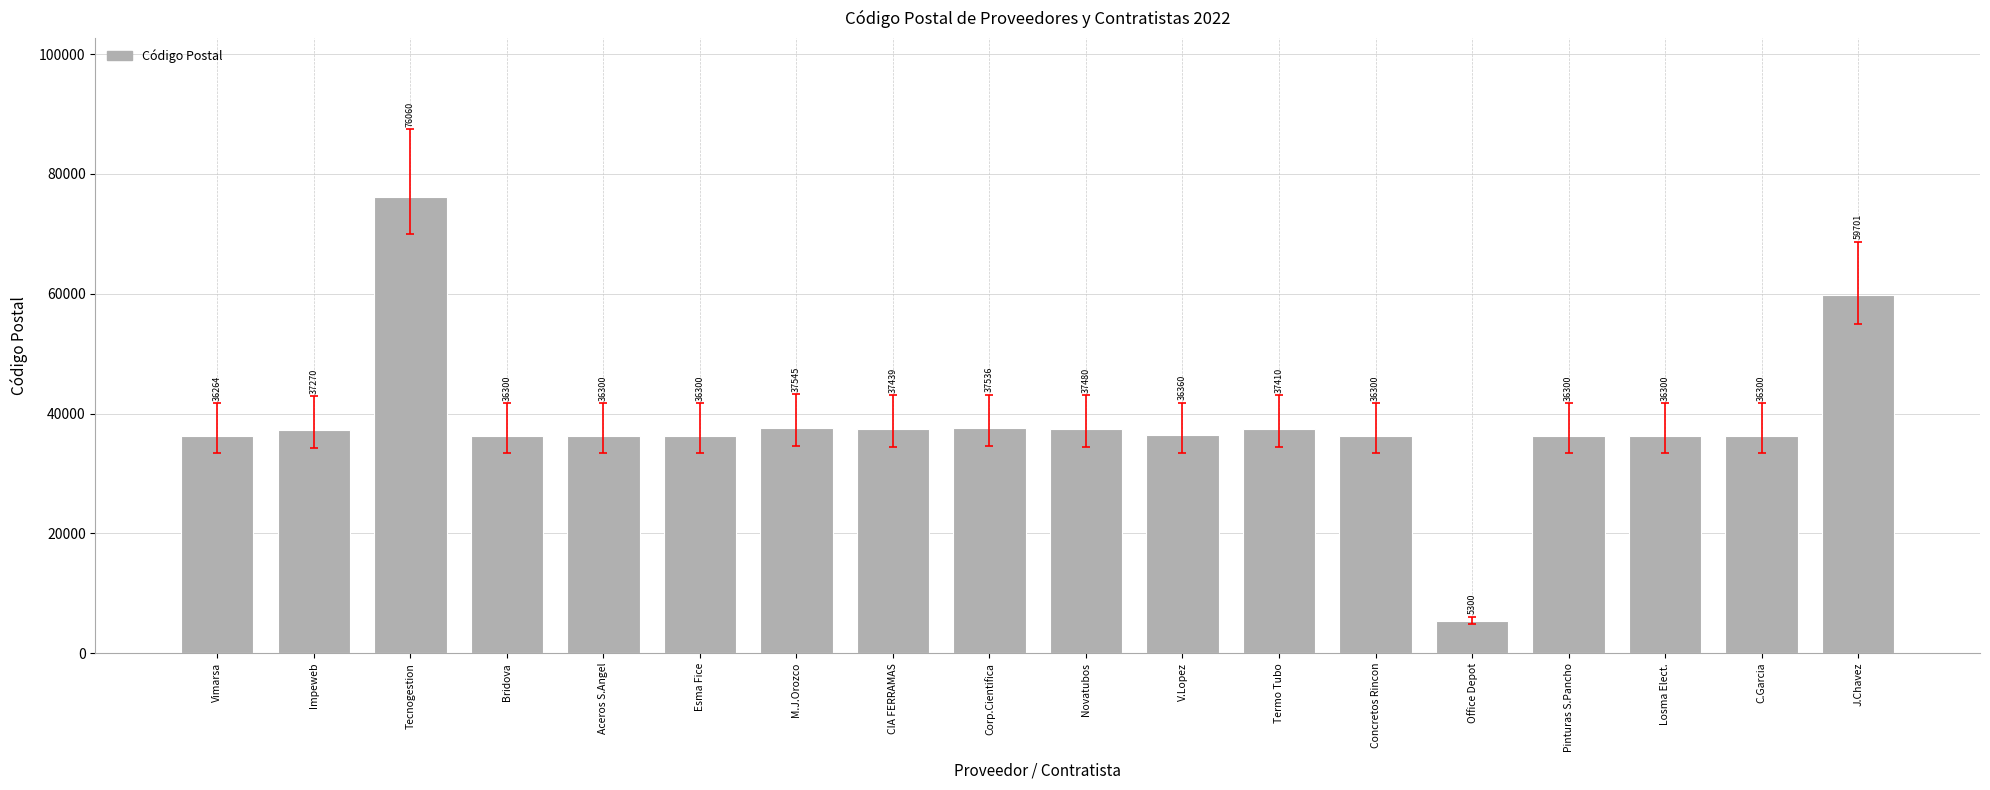

What is the change in value from Impeweb to Bridova?

-970